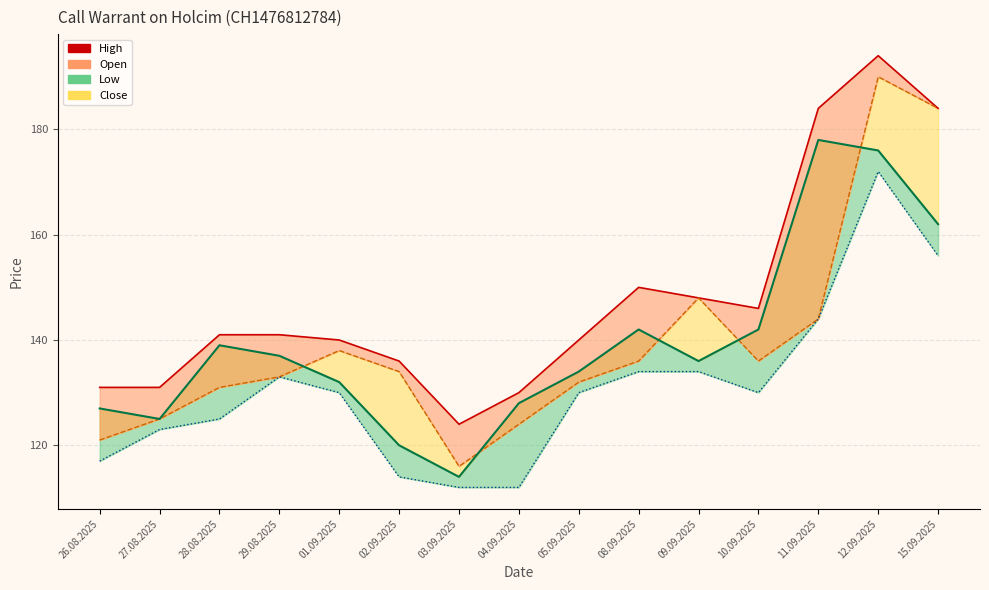

Rank the categories by value from lowest to highest.

03.09.2025, 04.09.2025, 26.08.2025, 27.08.2025, 02.09.2025, 01.09.2025, 05.09.2025, 28.08.2025, 29.08.2025, 10.09.2025, 09.09.2025, 08.09.2025, 11.09.2025, 15.09.2025, 12.09.2025